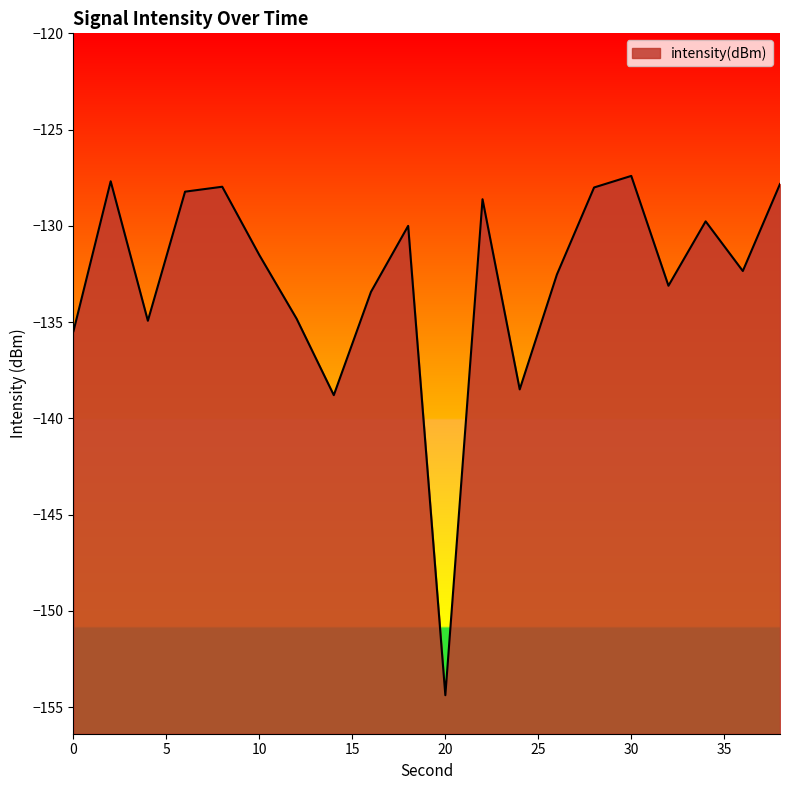

Which label corresponds to the smallest value in the chart?

20